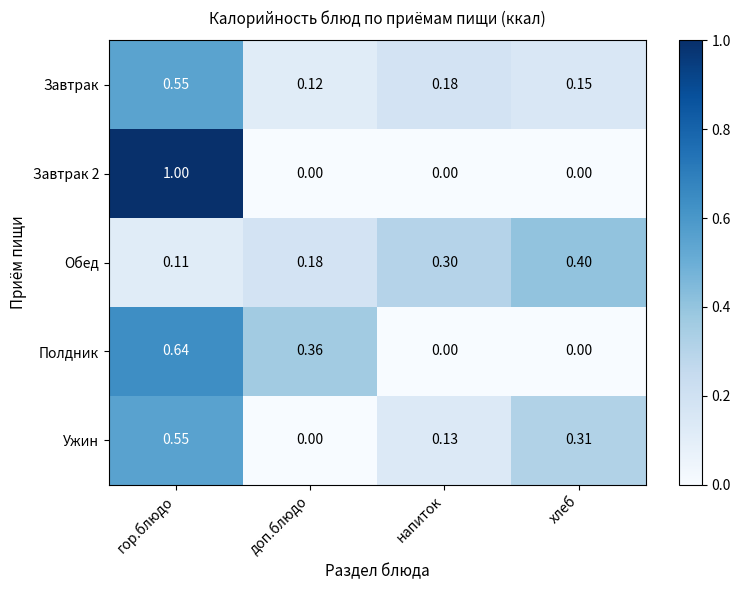

Which label corresponds to the largest value in the chart?

гор.блюдо